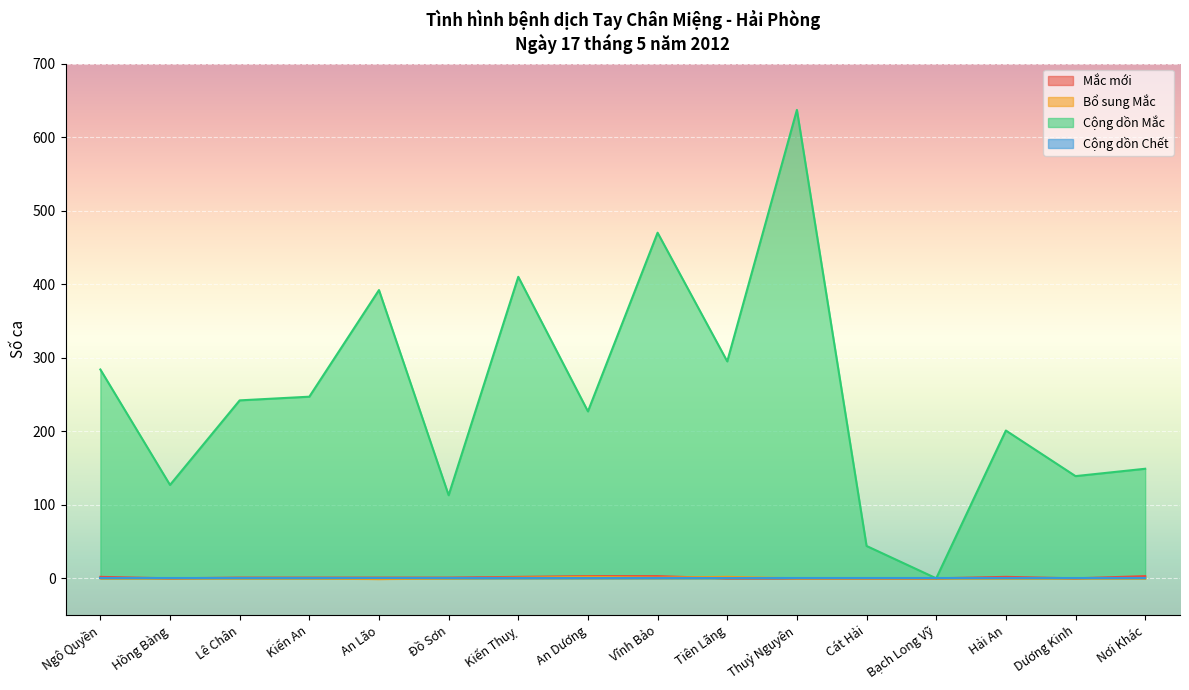

Where does the Mắc mới series first go above 1?

Ngô Quyền